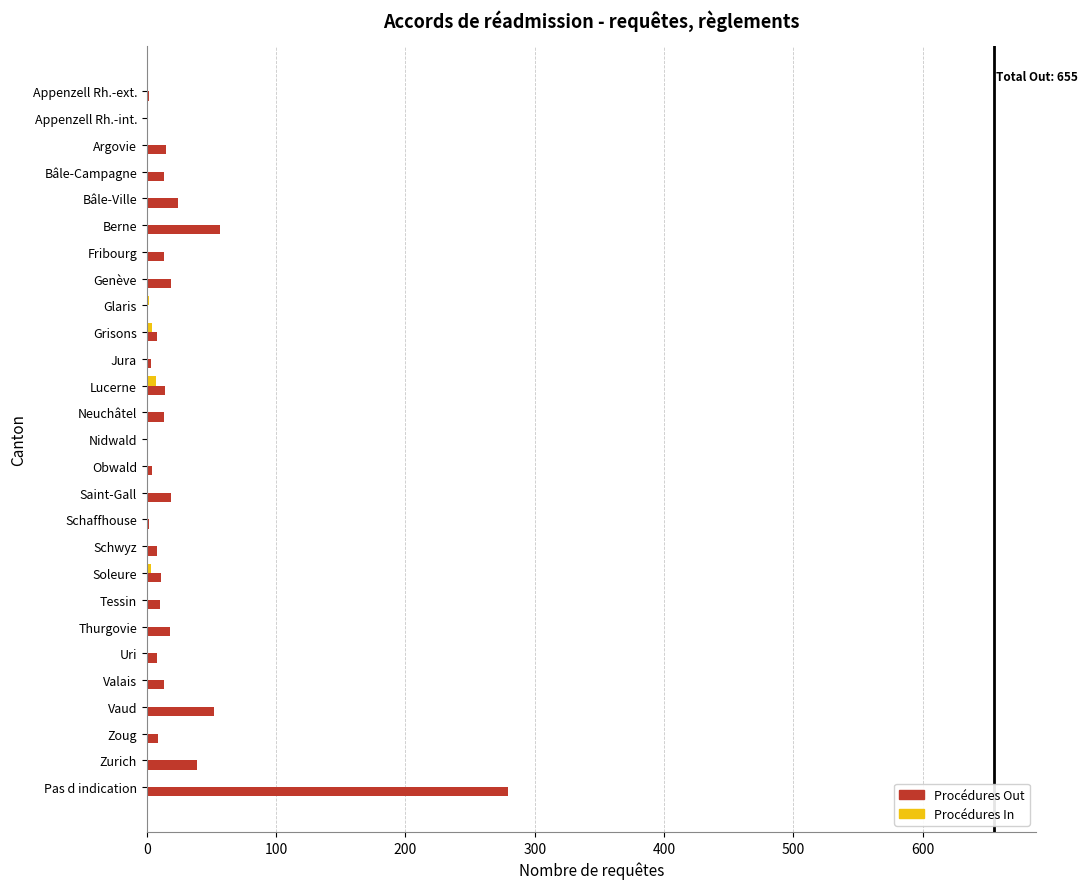

The value of Procédures In at Uri is 0. True or false?

True